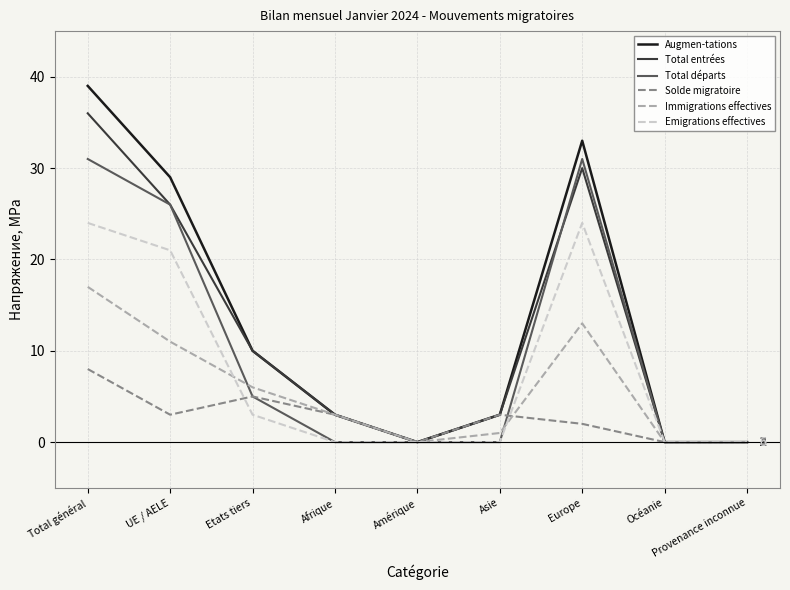

What is the sum of all Emigrations effectives values?

72